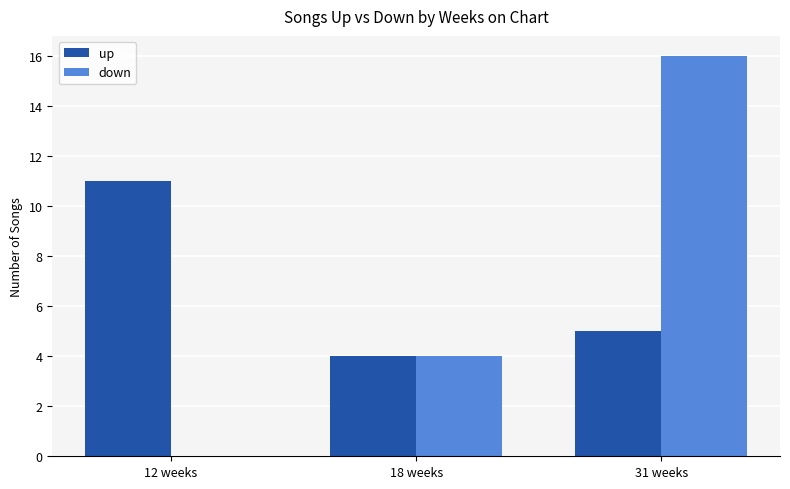

Is the value of up at 12 weeks greater than the value of down at 31 weeks?

No